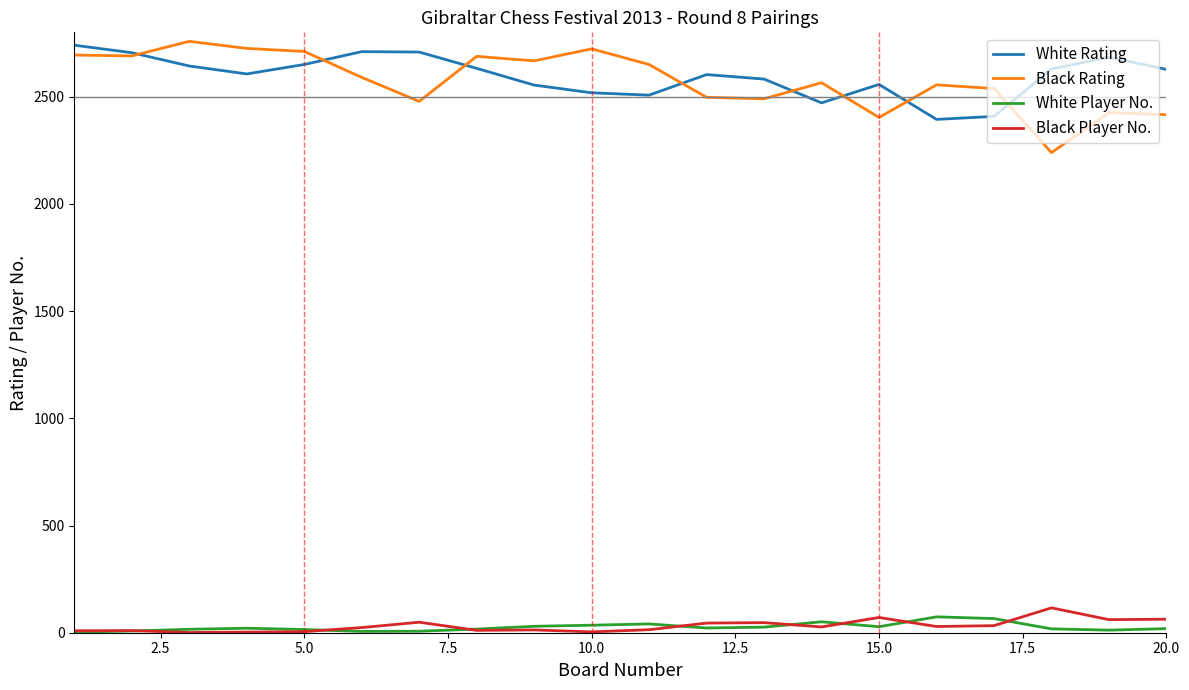

True or false: White Rating and Black Player No. cross at least once.

False